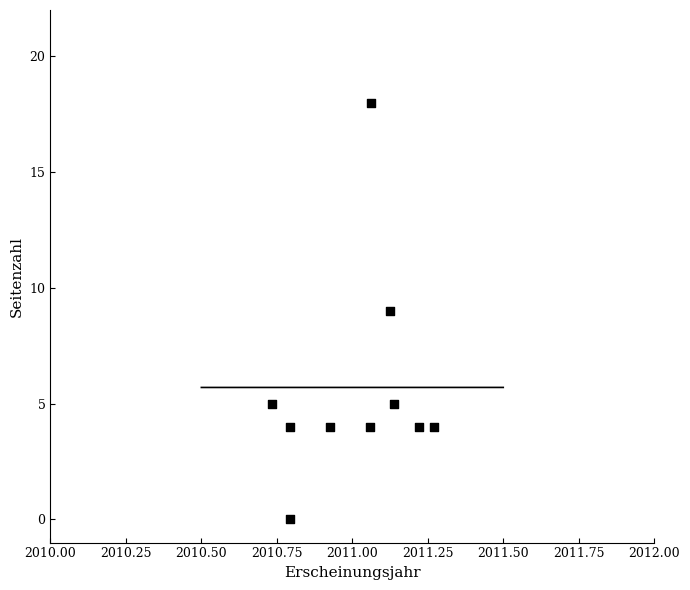

What is the average Y value?

6